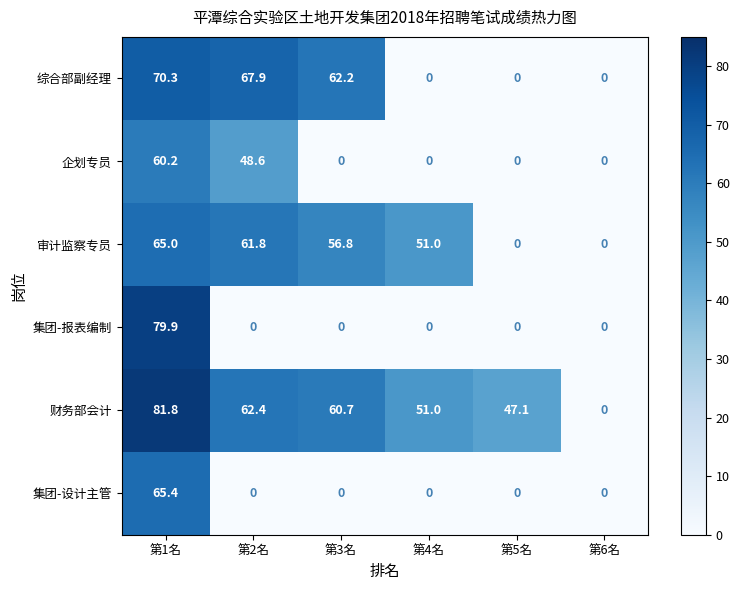

At how many categories does at least one series exceed 26?

5